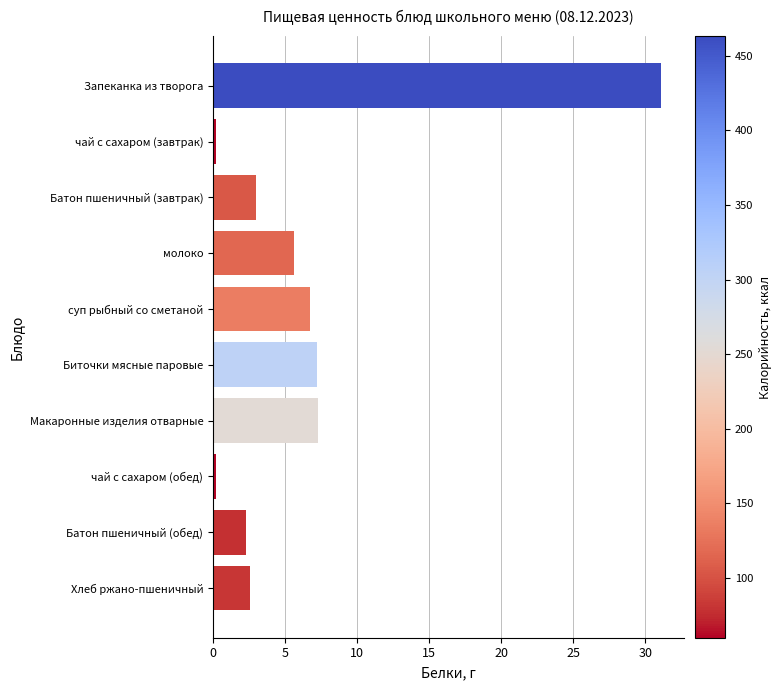

What is the difference between the maximum and minimum values?

30.9